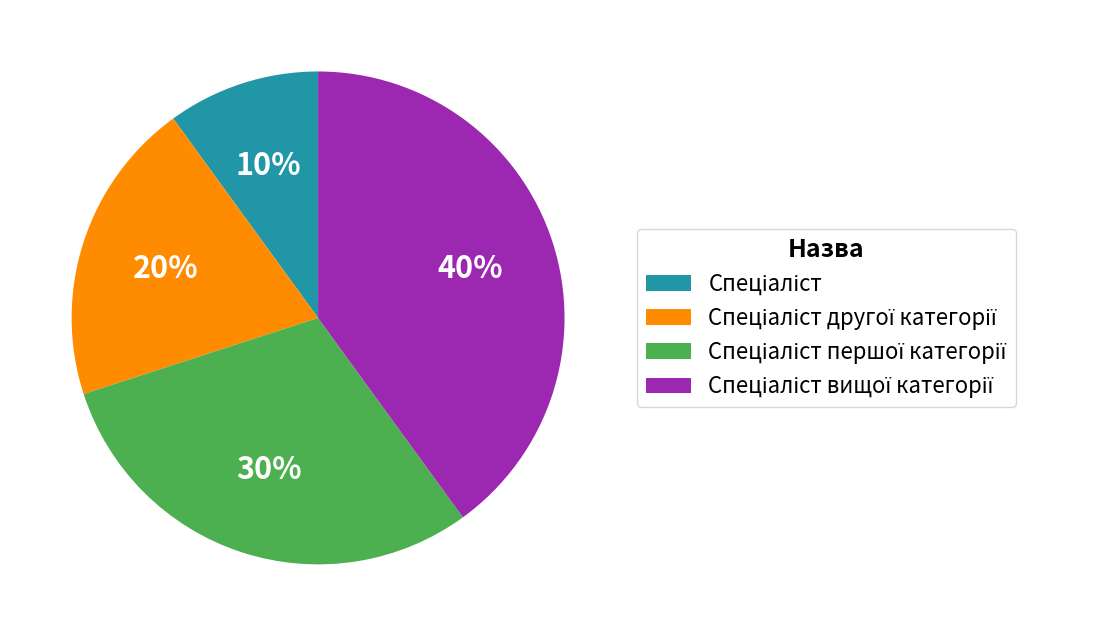

To the nearest percent, what is the difference between the largest and smallest slice percentages?

30%